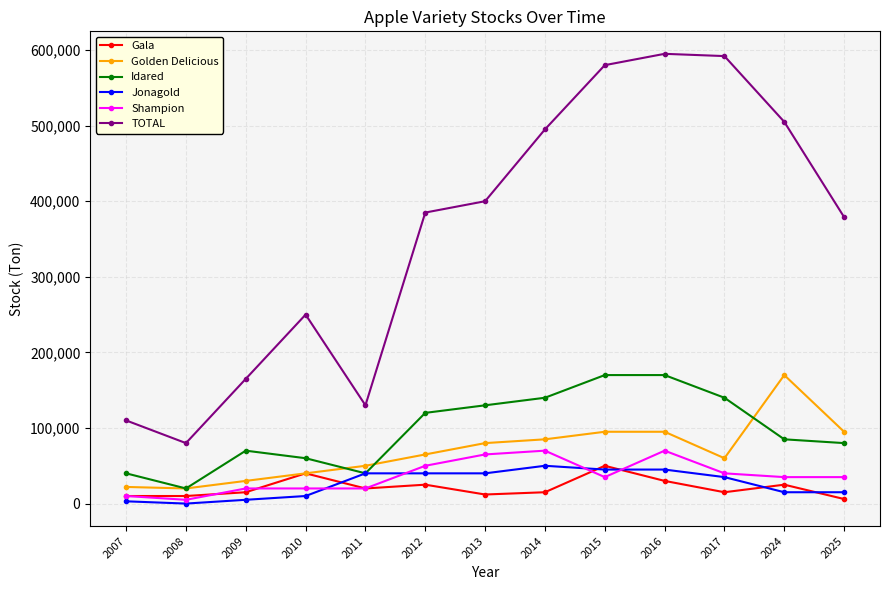

What is the sum of the Gala values at 2014 and 2008?

25000